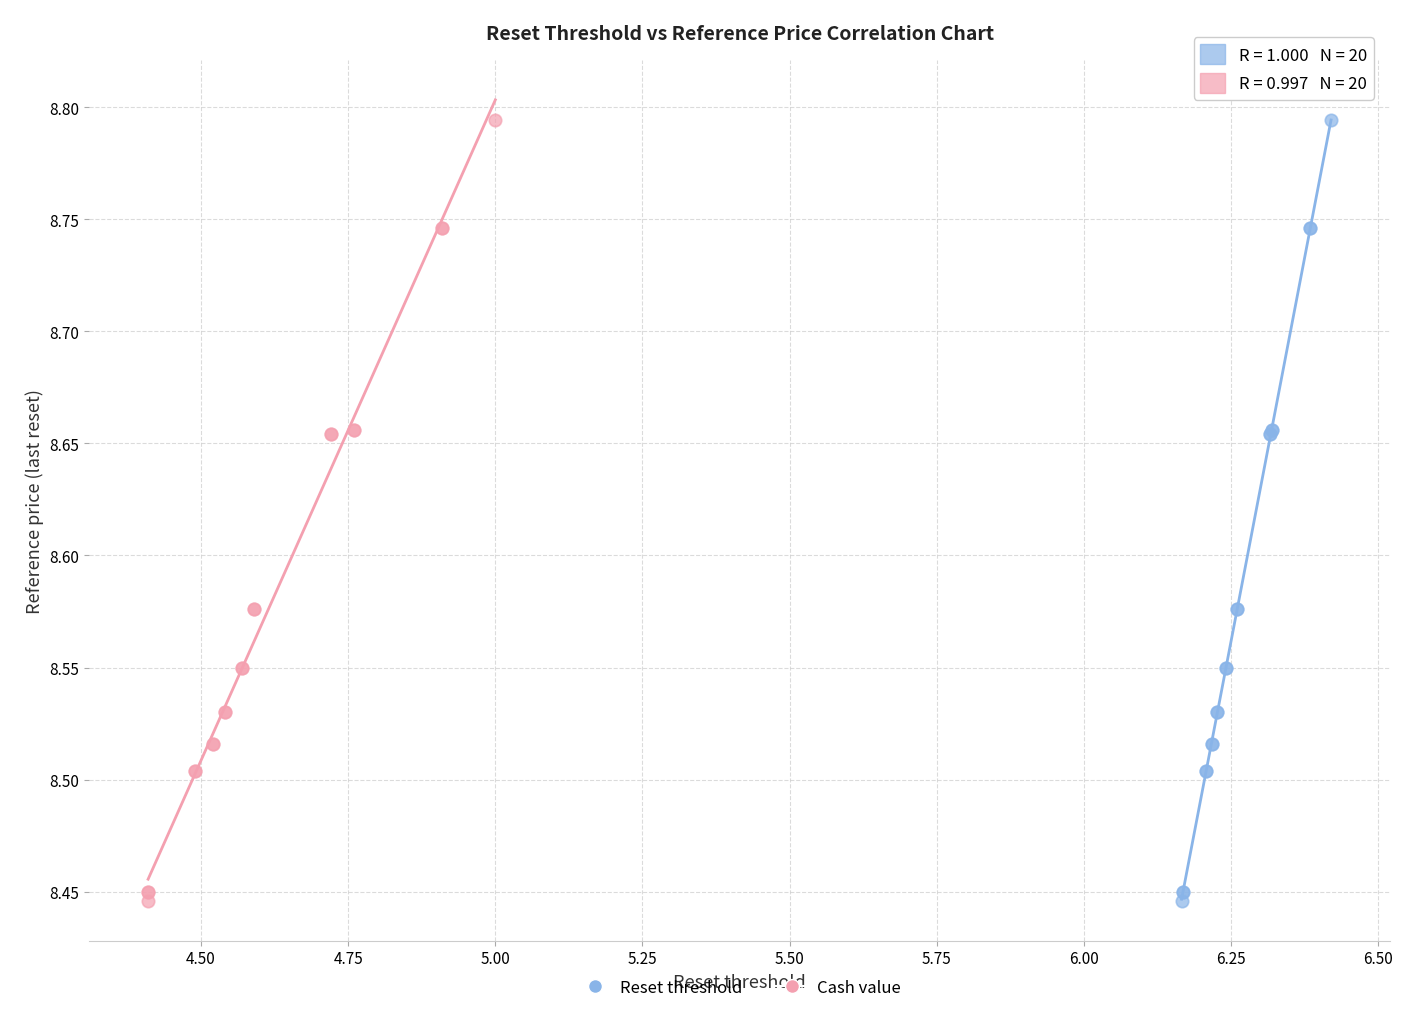

What are all the series names shown in the legend?

Reset threshold, Cash value